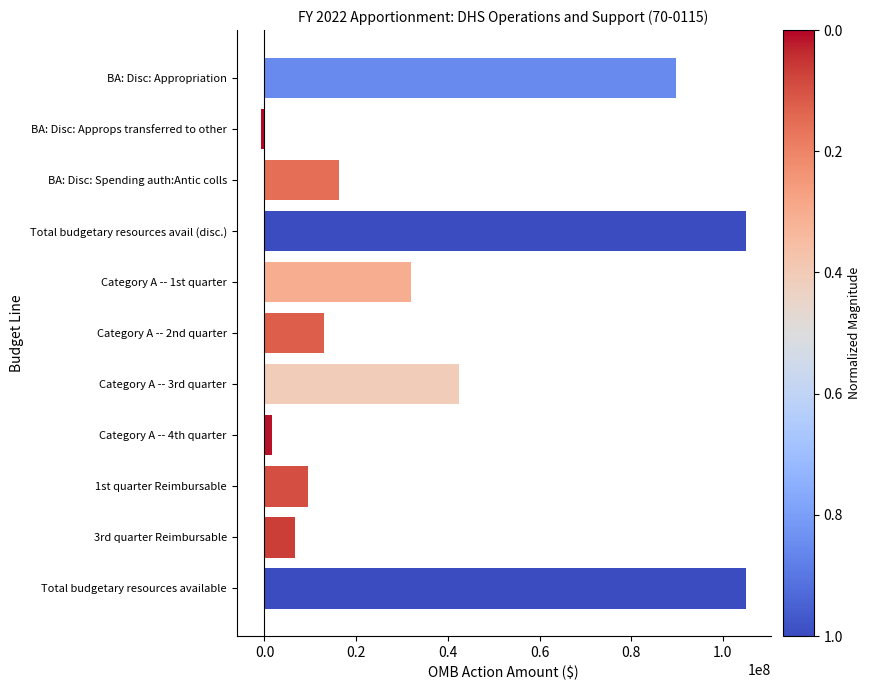

What is the sum of all values?

420488000